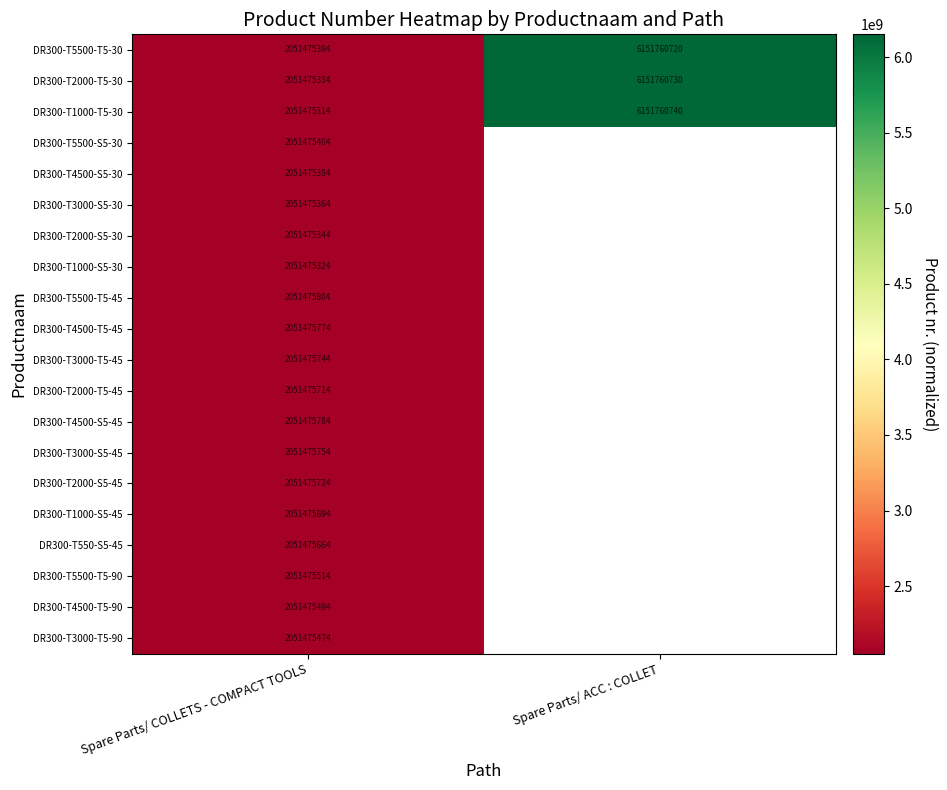

What is the difference between the highest and lowest values at Spare Parts/ ACC : COLLET?

20.0